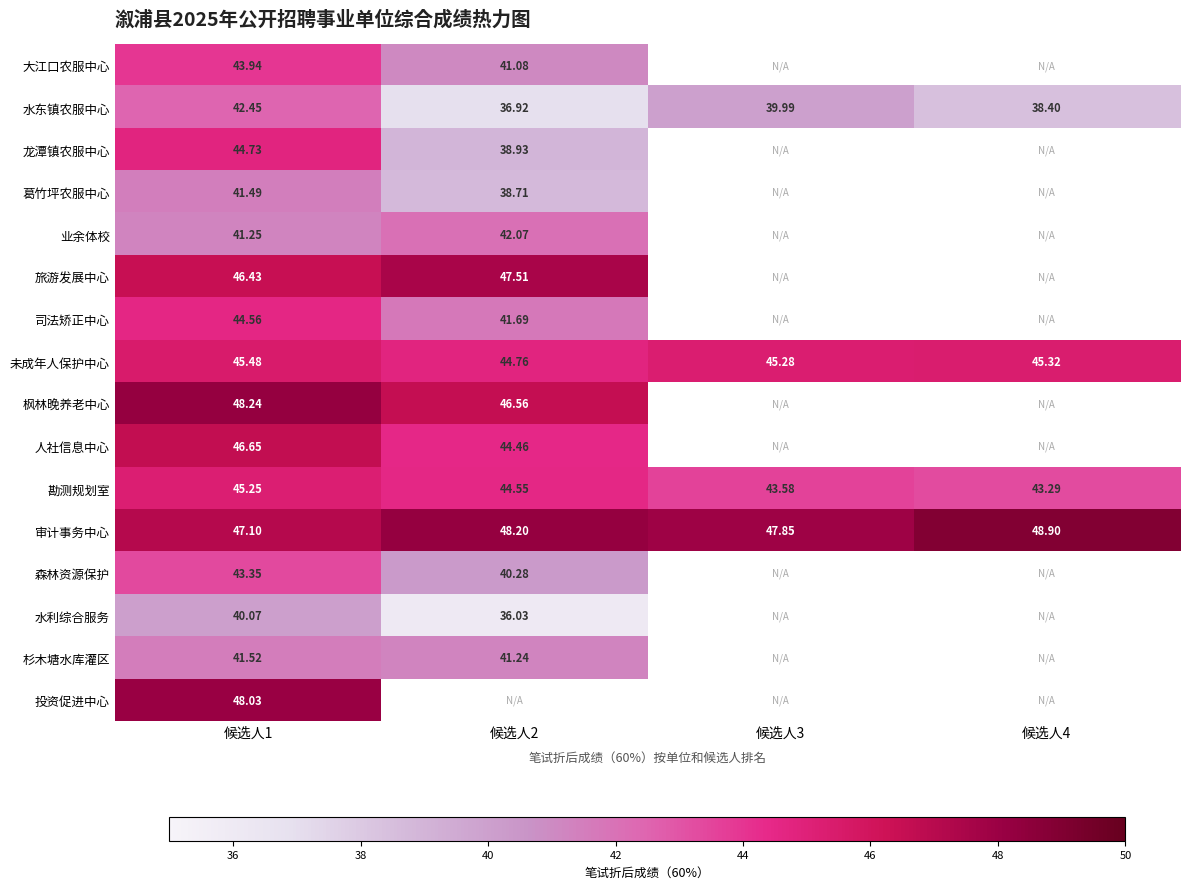

Is the value of 未成年人保护中心 at 候选人2 greater than the value of 投资促进中心 at 候选人1?

No